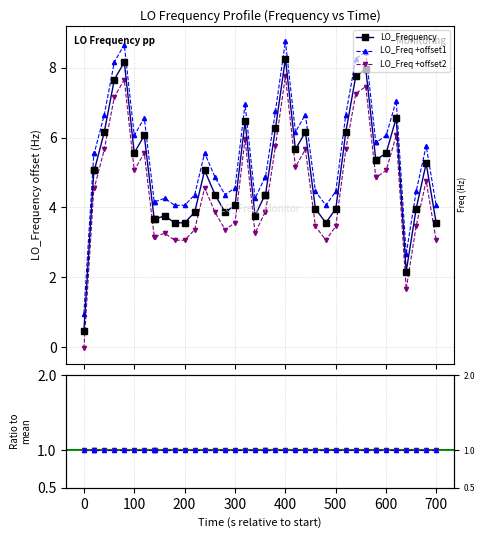

Does the chart have visible grid lines?

Yes